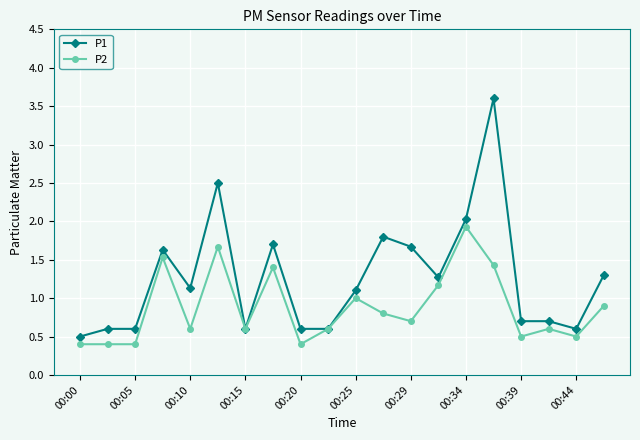

What is the value of the P1 point at the 9th from the left?

0.6